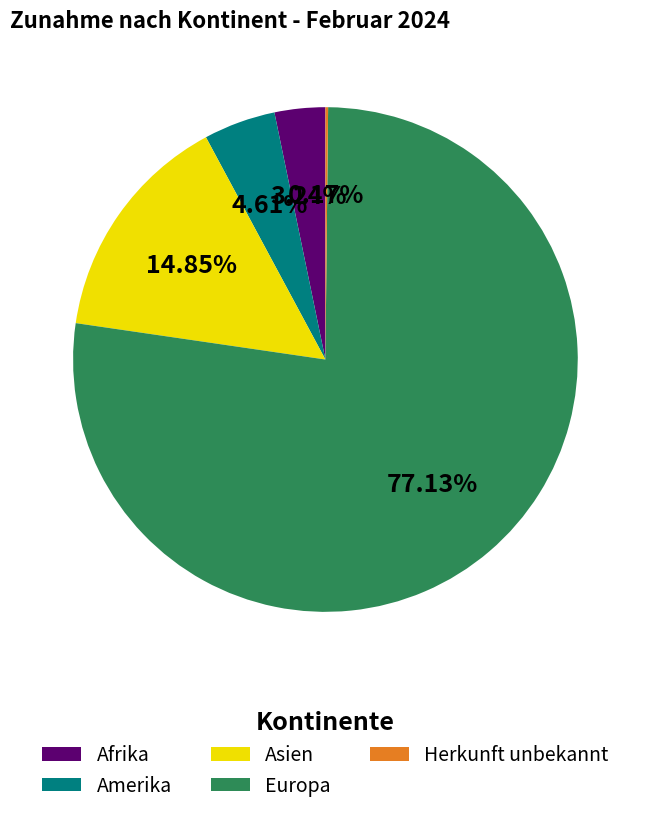

Which slice is the largest?

Europa